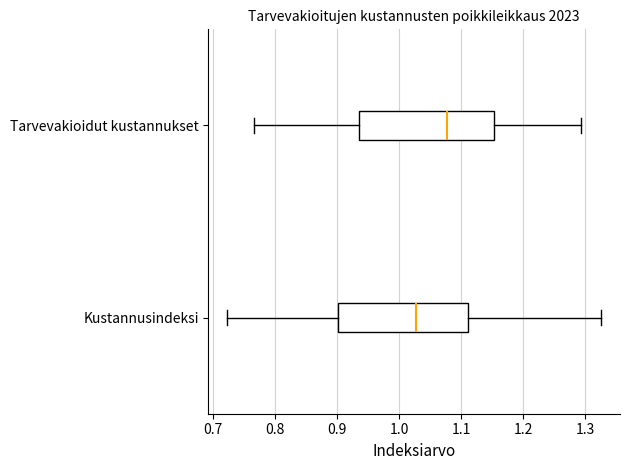

Reading bottom to top, transcribe this box plot: for each box, give where its median line is, the range the box spans, and where its two whiskers end, as read against the x-axis. The values are not printed on the chart, so give them approximately, as read against the axis.

Kustannusindeksi: median 1.03, box 0.90 to 1.11, whiskers 0.72 to 1.33
Tarvevakioidut kustannukset: median 1.08, box 0.94 to 1.15, whiskers 0.77 to 1.29